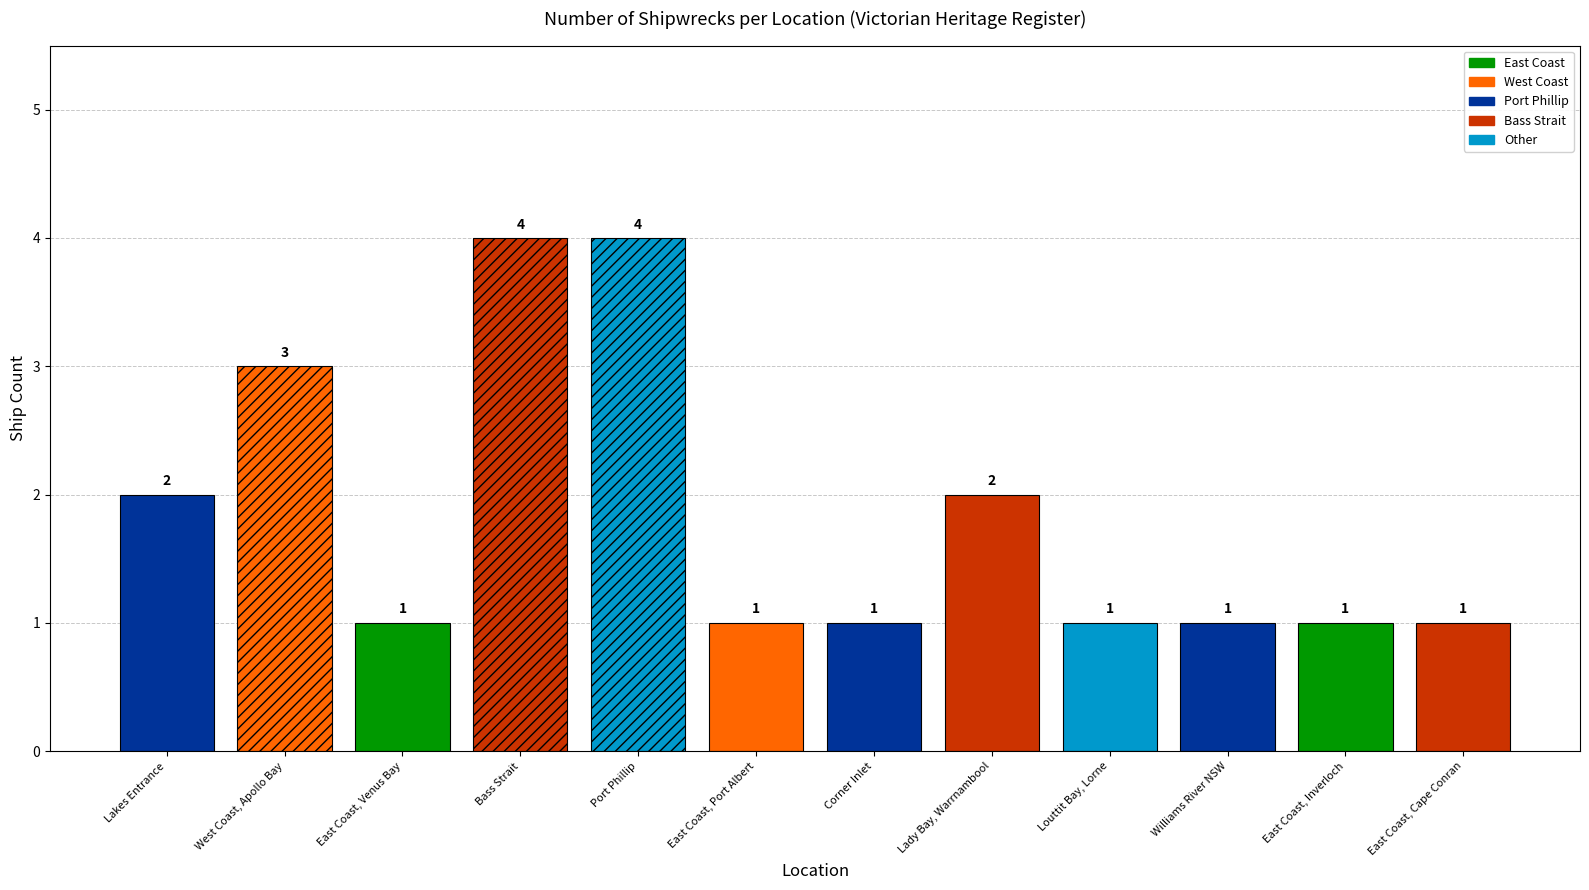

What value does the data have at Port Phillip?

4